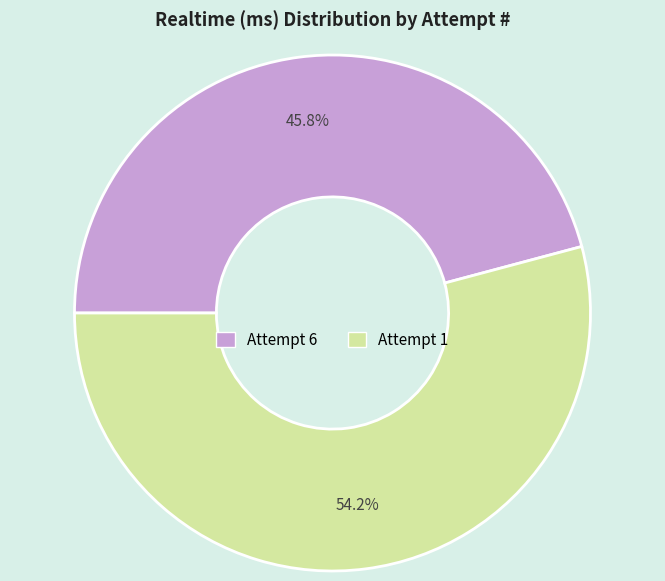

How many segments does this pie chart have?

2